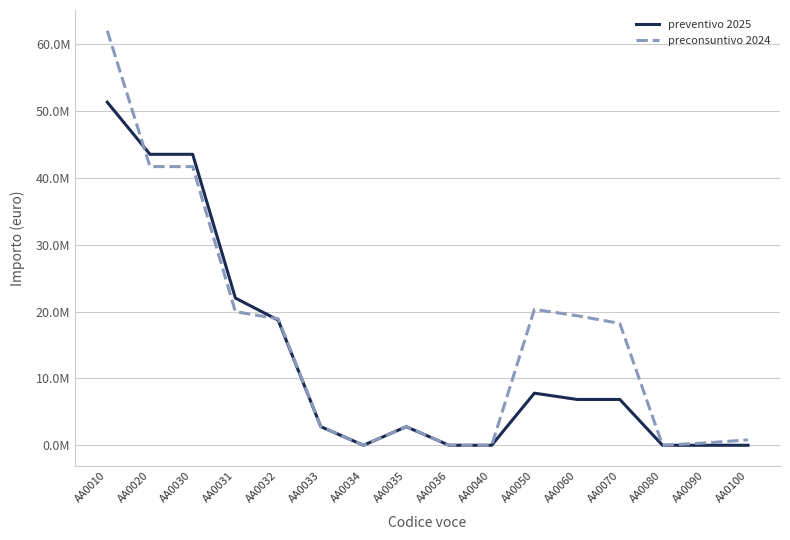

List the labels in order of preventivo 2025 value, largest first.

AA0010, AA0020, AA0030, AA0031, AA0032, AA0050, AA0060, AA0070, AA0033, AA0035, AA0034, AA0036, AA0040, AA0080, AA0090, AA0100